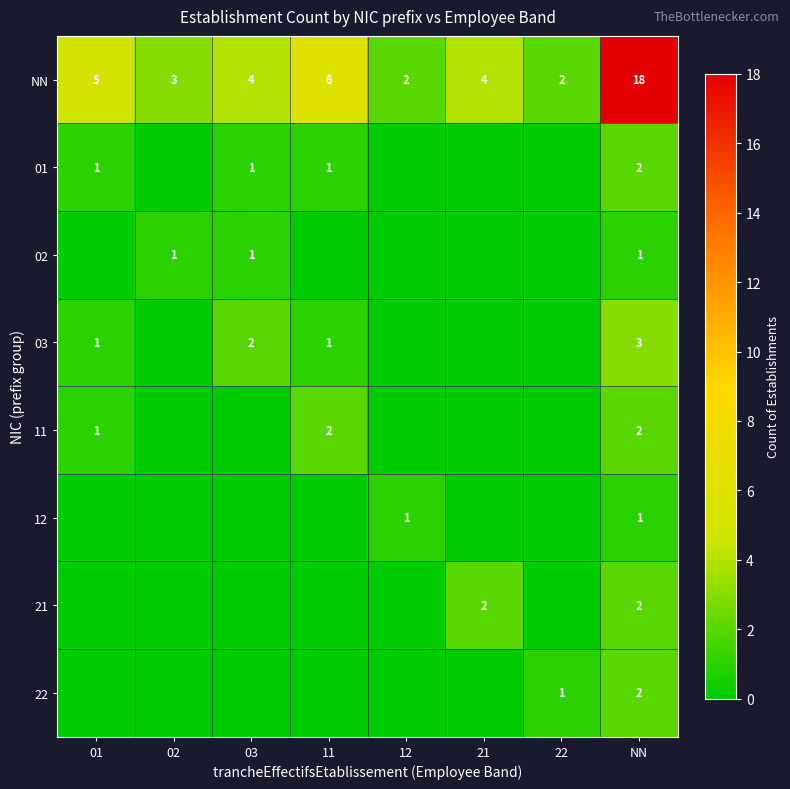

What is the sum of the NN values at 22 and 21?

6